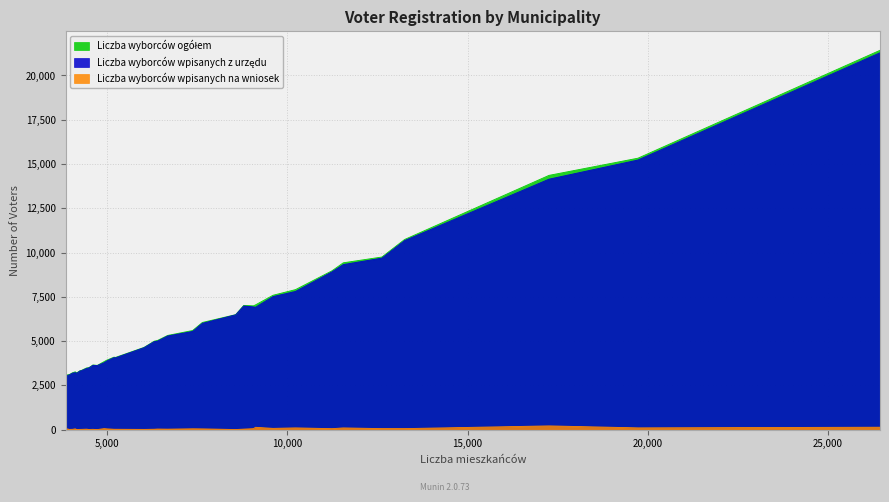

What is the sum of the Liczba wyborców wpisanych z urzędu values at gm. Rogóźno and gm. Chełmża?

10703